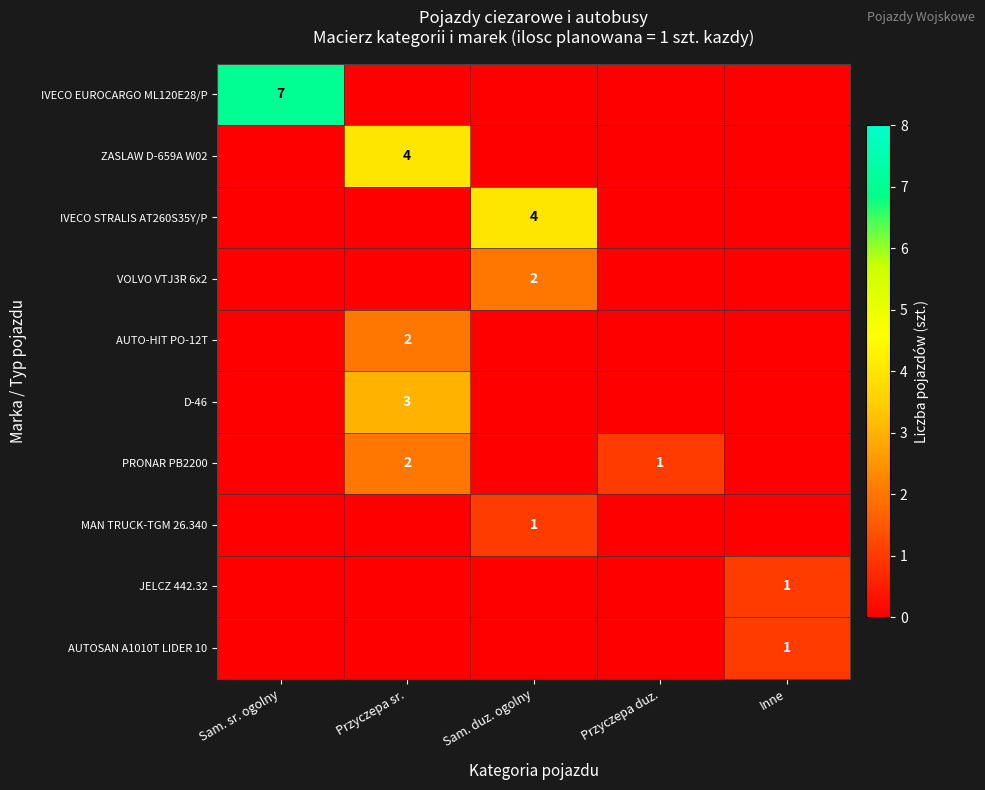

How many values in JELCZ 442.32 are above zero?

1